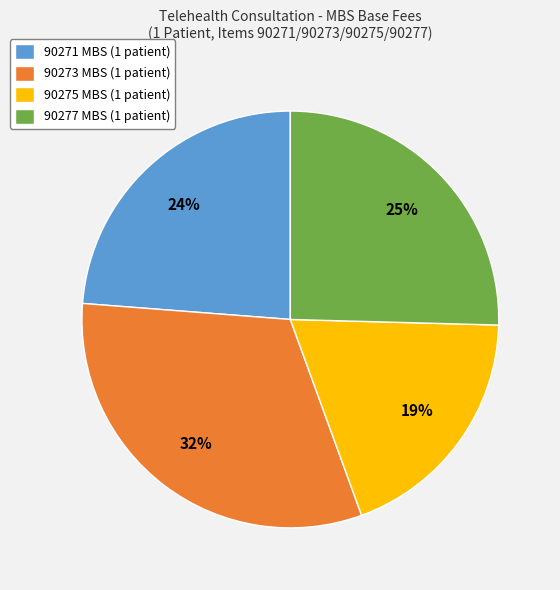

Does 90275 MBS (1 patient) account for over 50% of the chart?

No